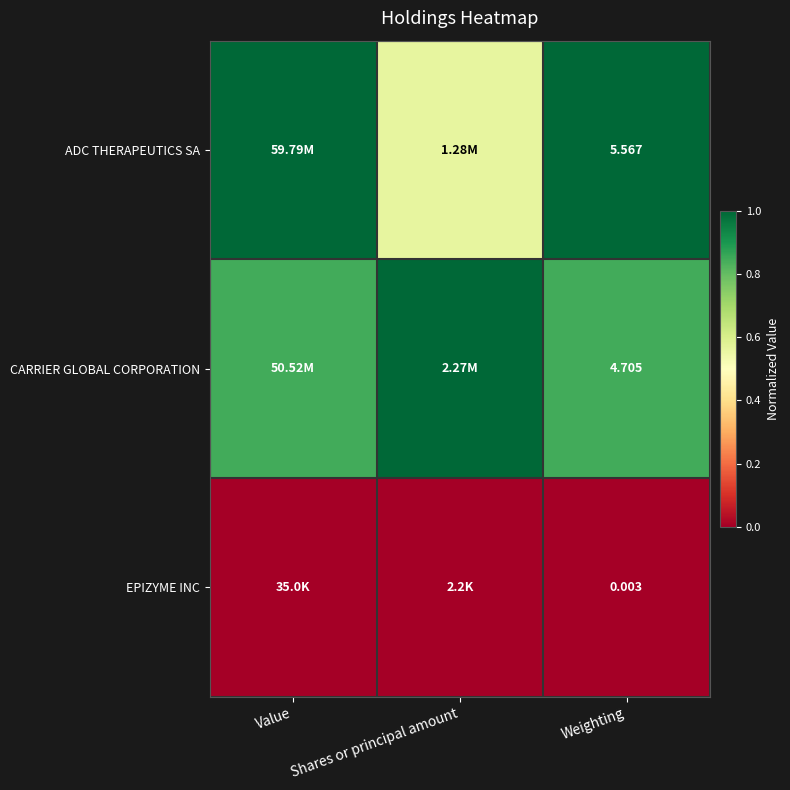

Count the number of categories in the chart.

3